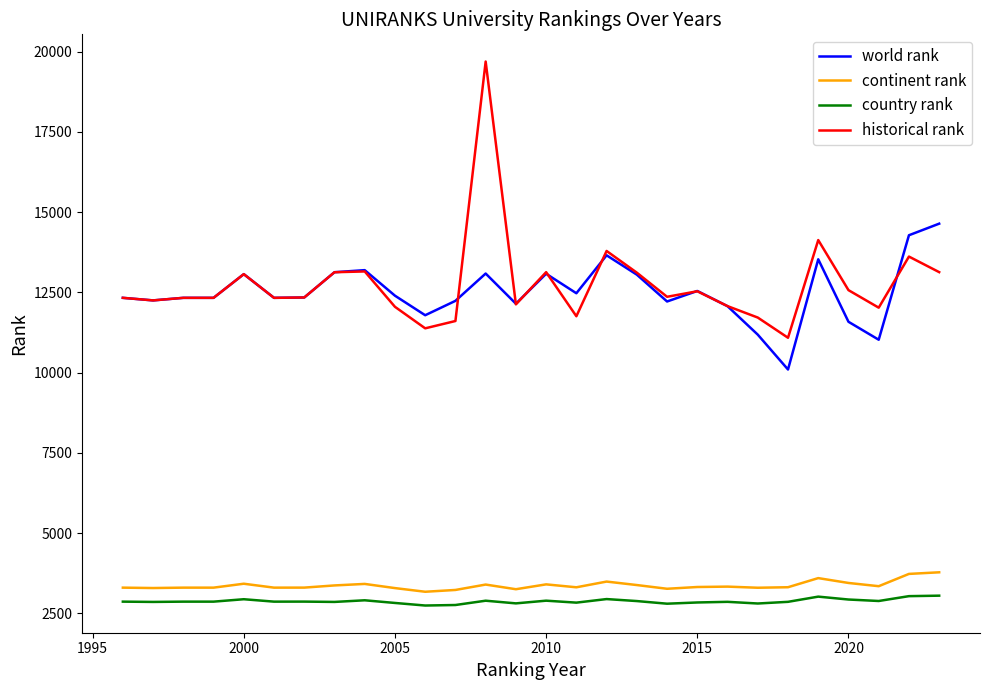

True or false: world rank and country rank cross at least once.

False